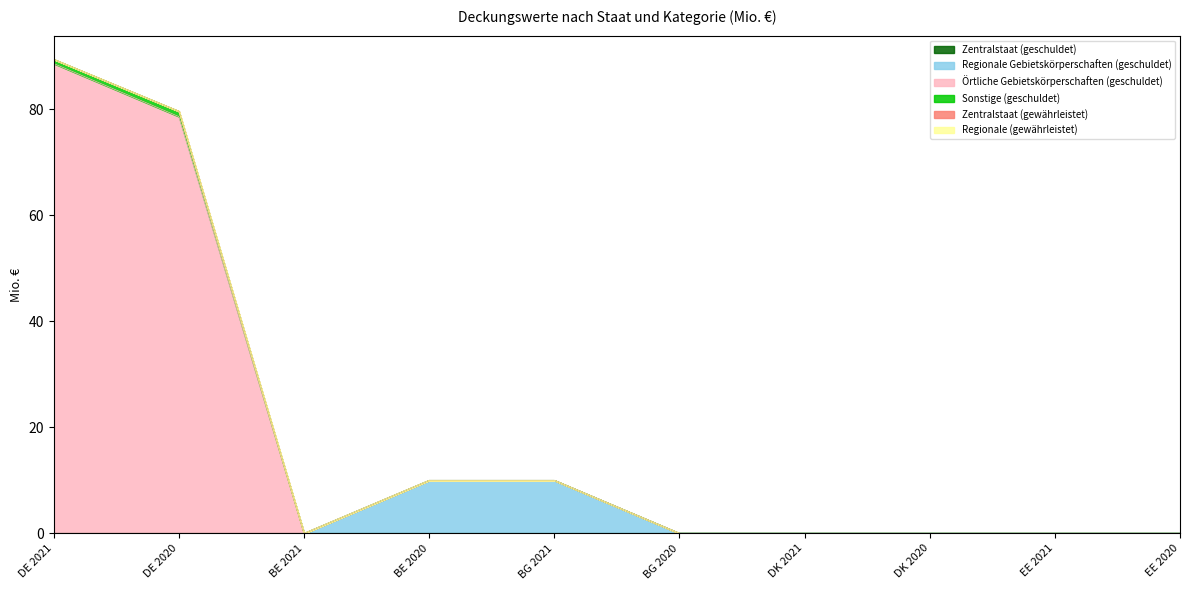

What is the sum of all Örtliche Gebietskörperschaften (geschuldet) values?

167.2